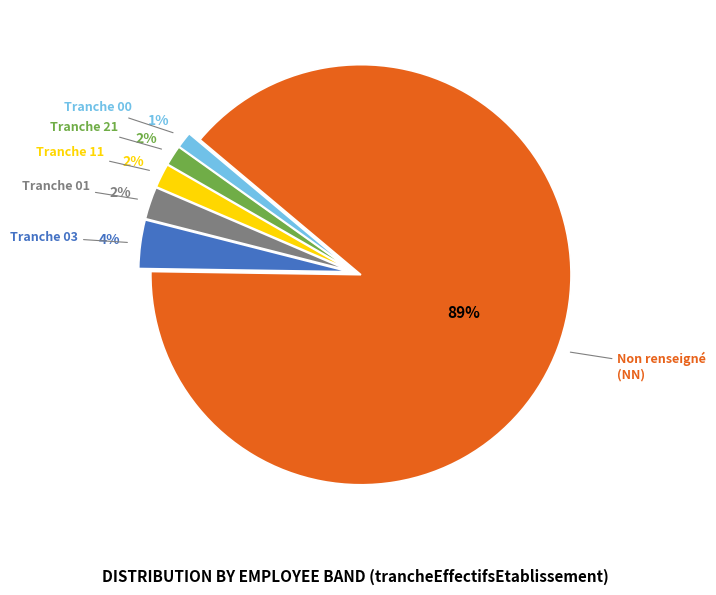

To the nearest percent, what is the difference between the largest and smallest slice percentages?

88%